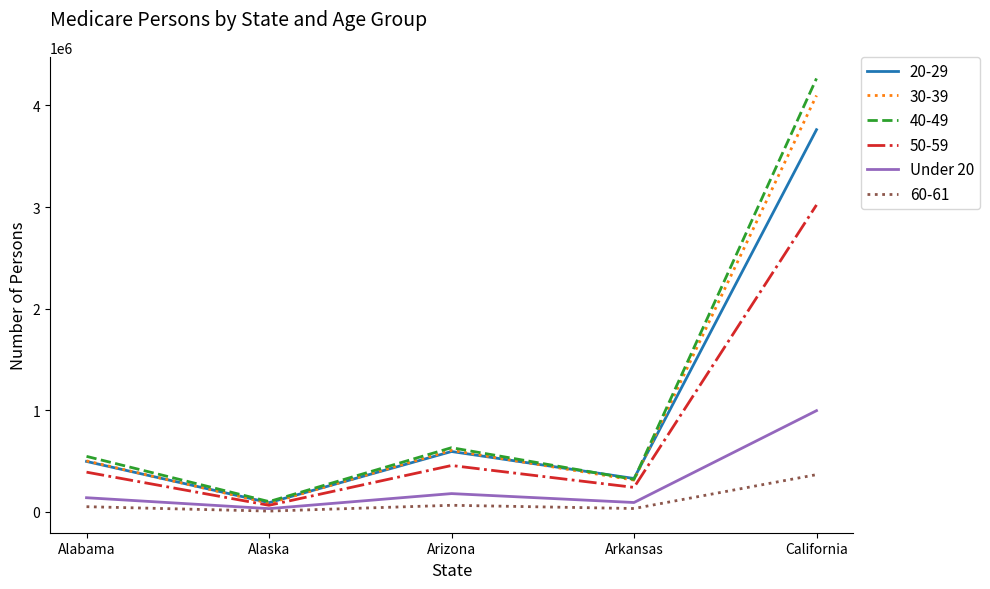

Is the value of 20-29 at Arizona greater than the value of 30-39 at Alaska?

Yes